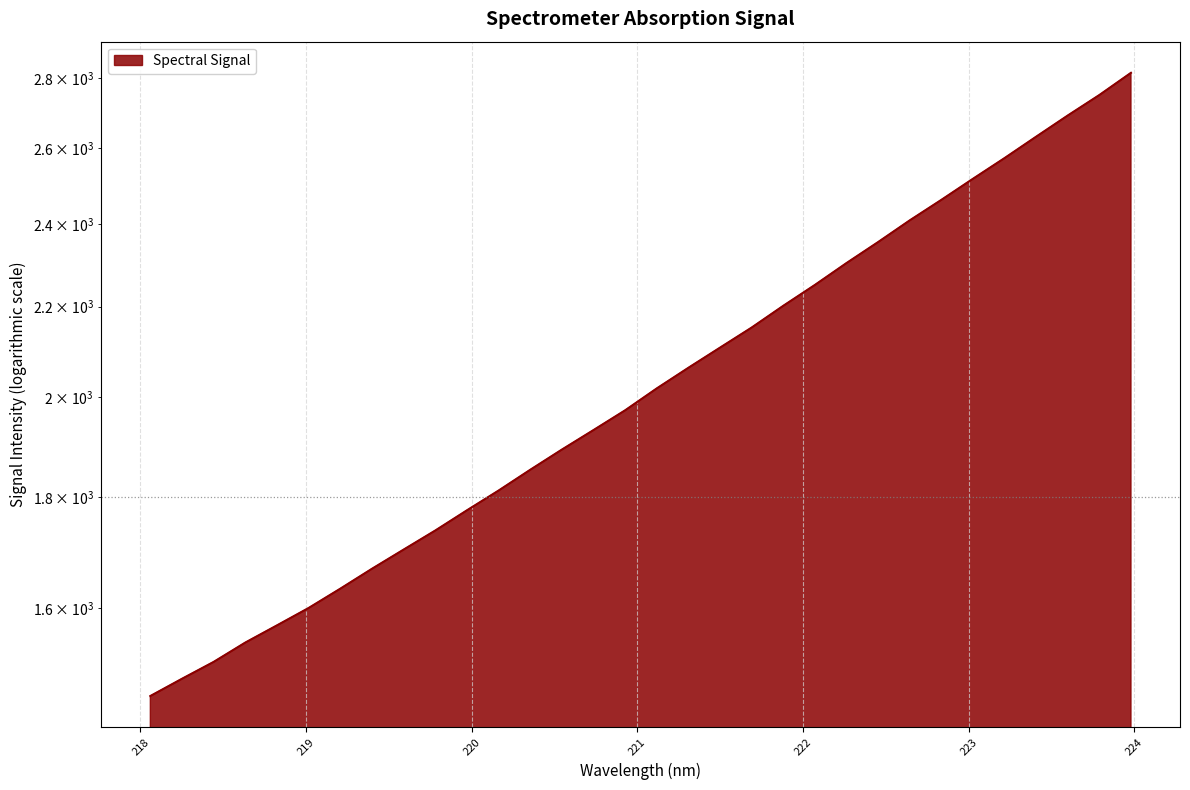

How many lines are shown in the chart?

1